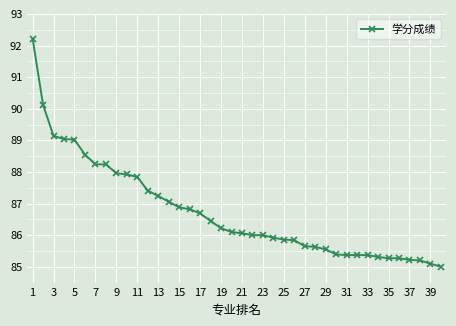

What is the average value?

86.7